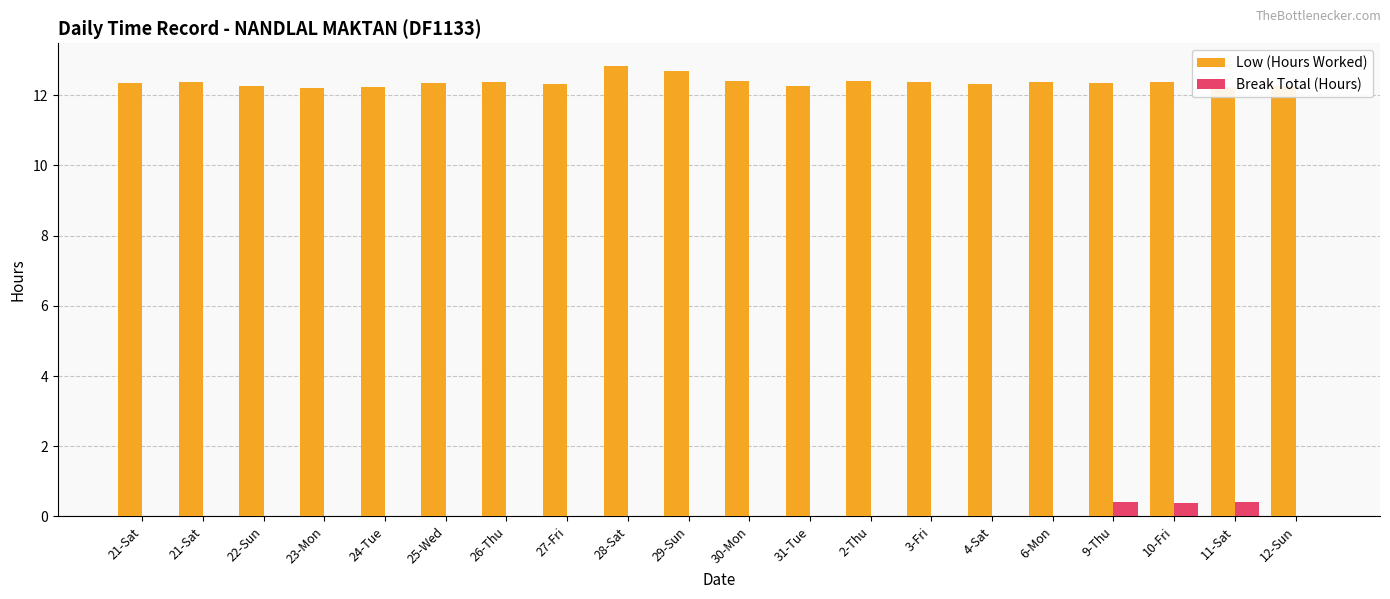

Are the bars grouped side by side (vs. stacked)?

Yes